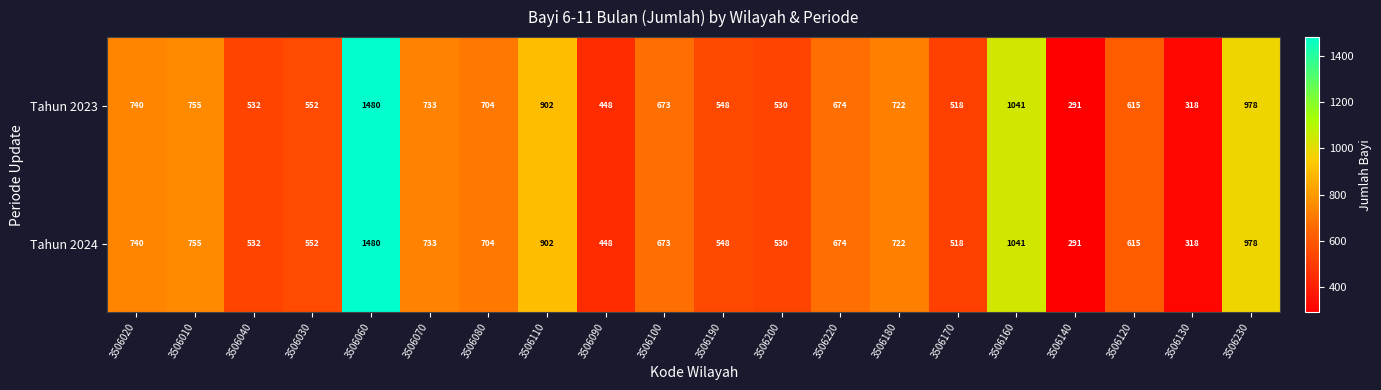

The value of Tahun 2023 at 3506220 is 965. True or false?

False